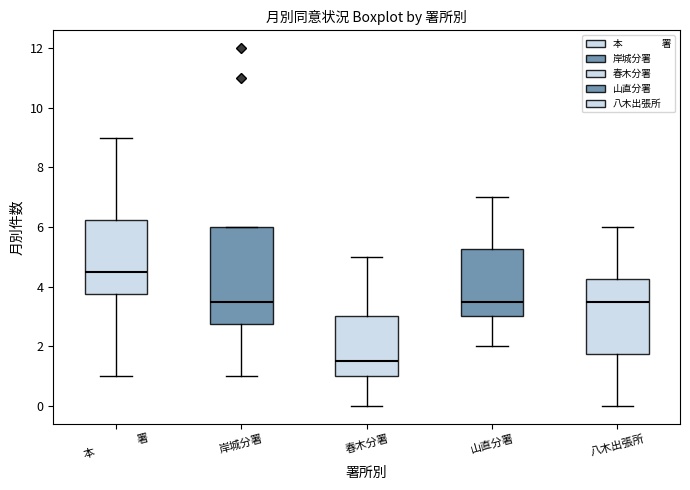

Reading left to right, transcribe this box plot: for each box, give where its median line is, the range the box spans, and where its two whiskers end, as read against the y-axis. The values are not printed on the chart, so give them approximately, as read against the axis.

本 署: median 4.6, box 3.8 to 6.2, whiskers 1.0 to 9.0
岸城分署: median 3.6, box 2.8 to 6.0, whiskers 1.0 to 6.0
春木分署: median 1.6, box 1.0 to 3.0, whiskers 0.0 to 5.0
山直分署: median 3.6, box 3.0 to 5.2, whiskers 2.0 to 7.0
八木出張所: median 3.6, box 1.8 to 4.2, whiskers 0.0 to 6.0